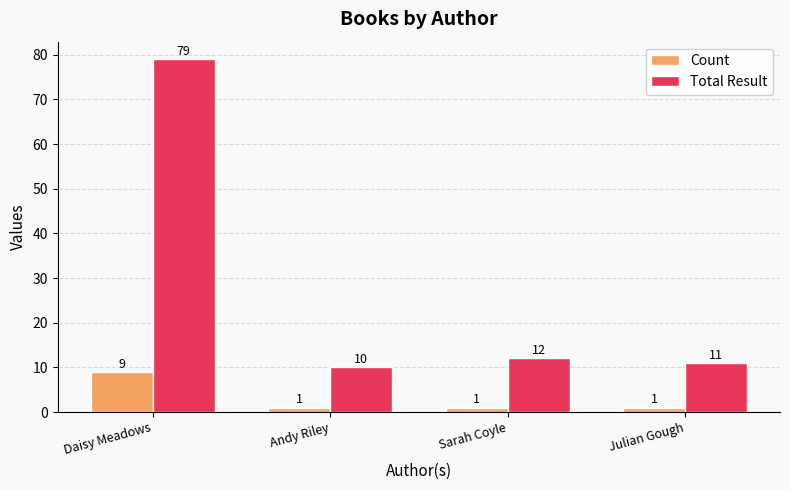

Rank the series at Sarah Coyle from highest to lowest value.

Total Result, Count